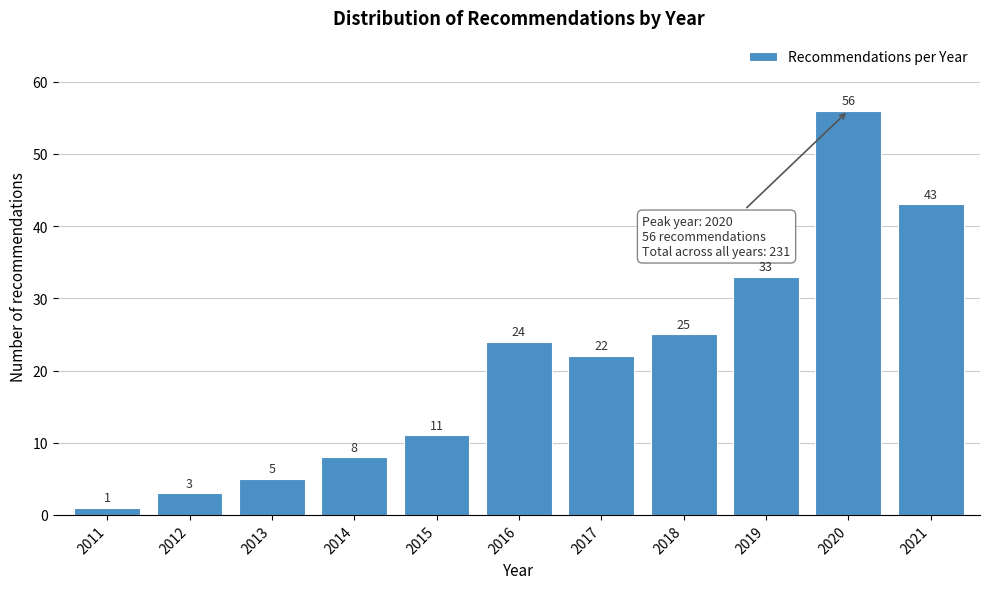

Reading left to right, extract all data points from this chart.

1	3	5	8	11	24	22	25	33	56	43